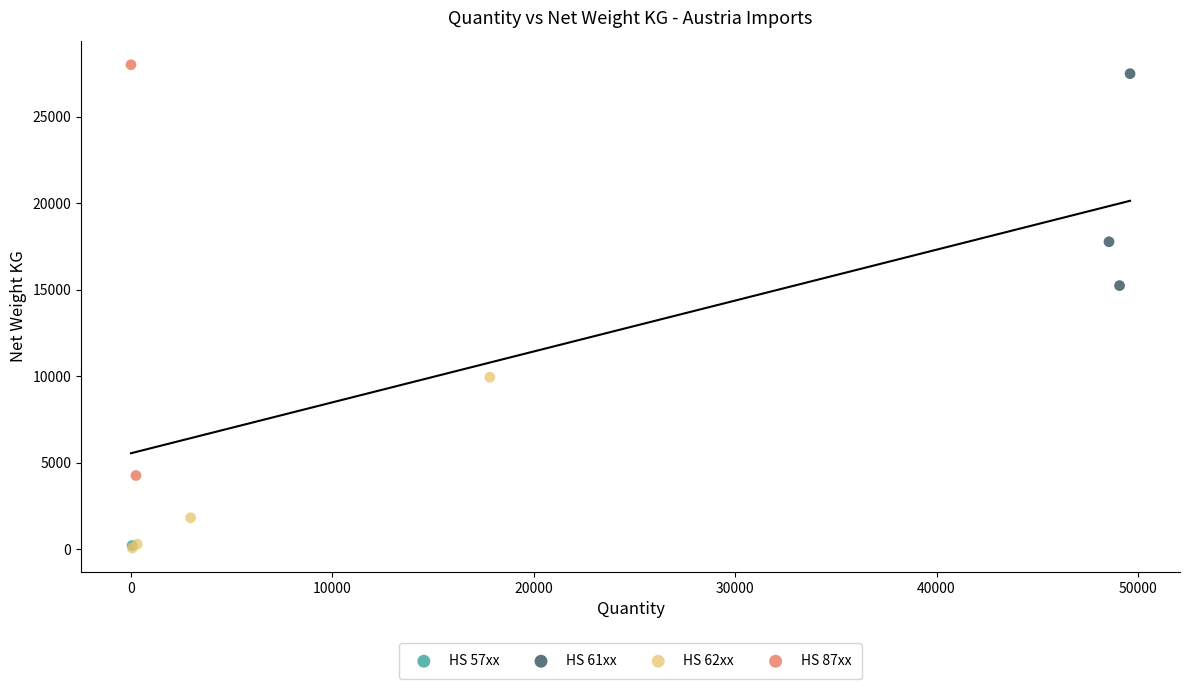

Which series contains the highest Y value?

HS 87xx